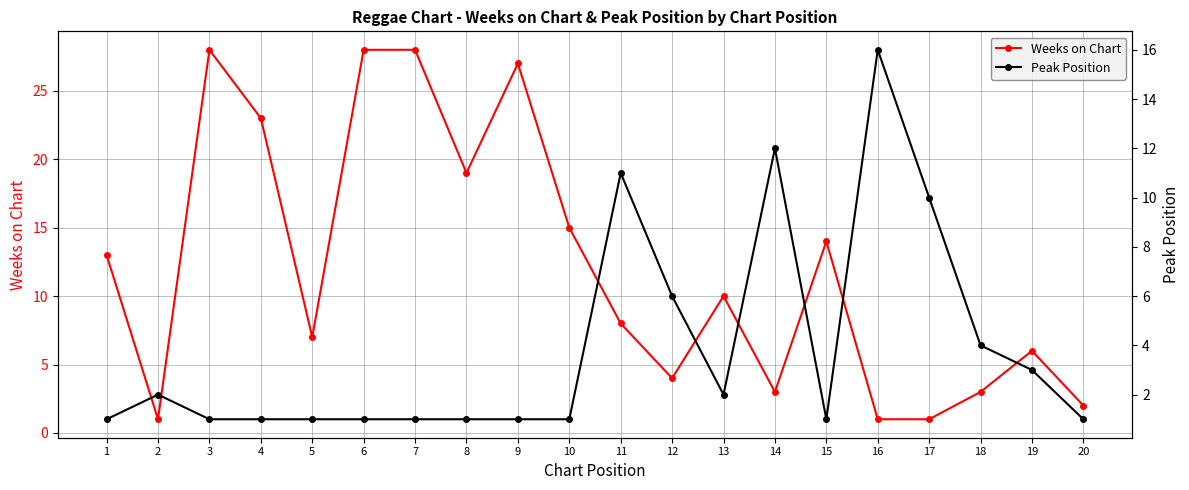

Which series has the largest total across all categories?

Weeks on Chart